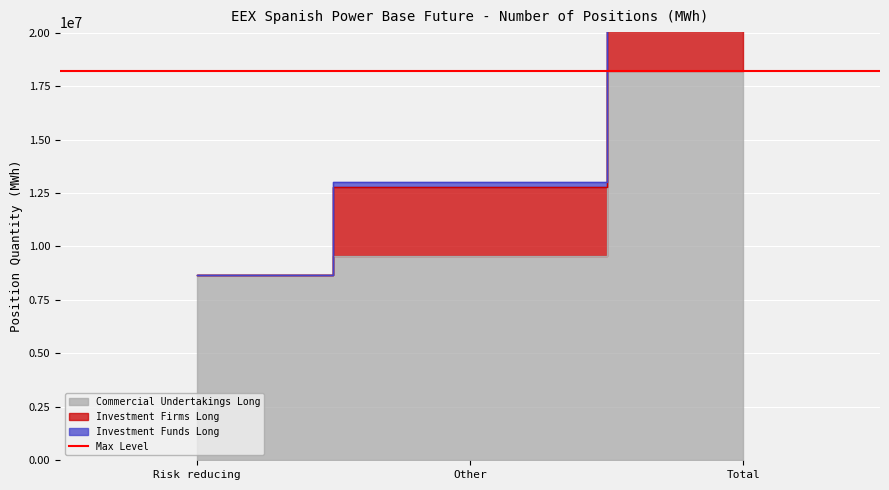

At which category is the sum across all series the highest?

Total